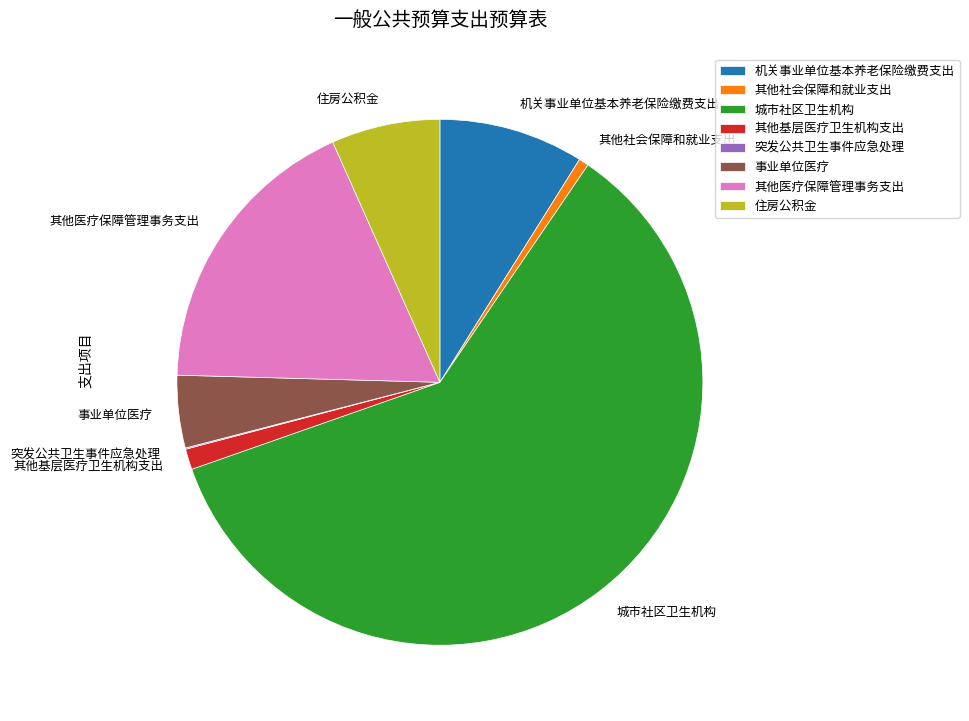

Is the sum of 机关事业单位基本养老保险缴费支出 and 事业单位医疗 greater than half?

No